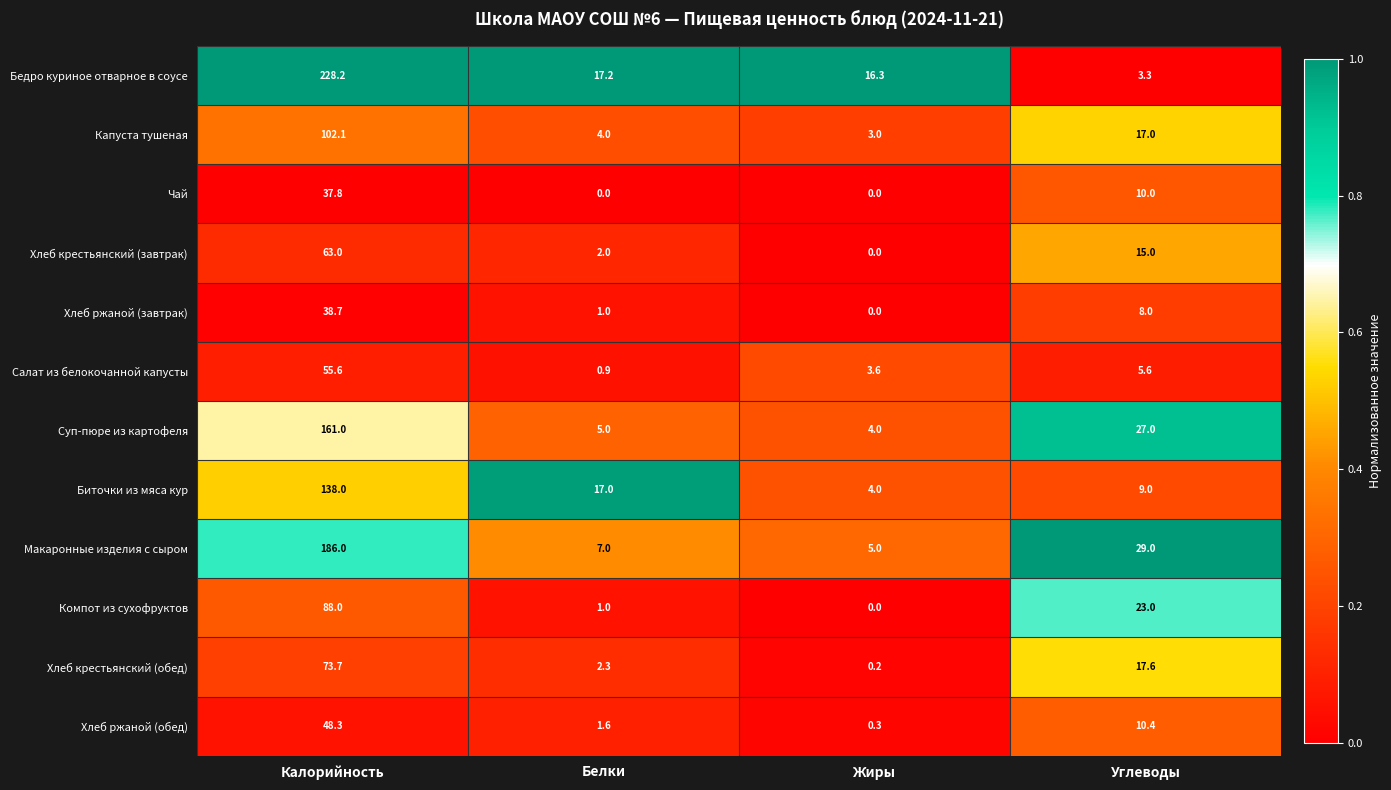

At which label is Хлеб ржаной (обед) closest to 24?

Углеводы